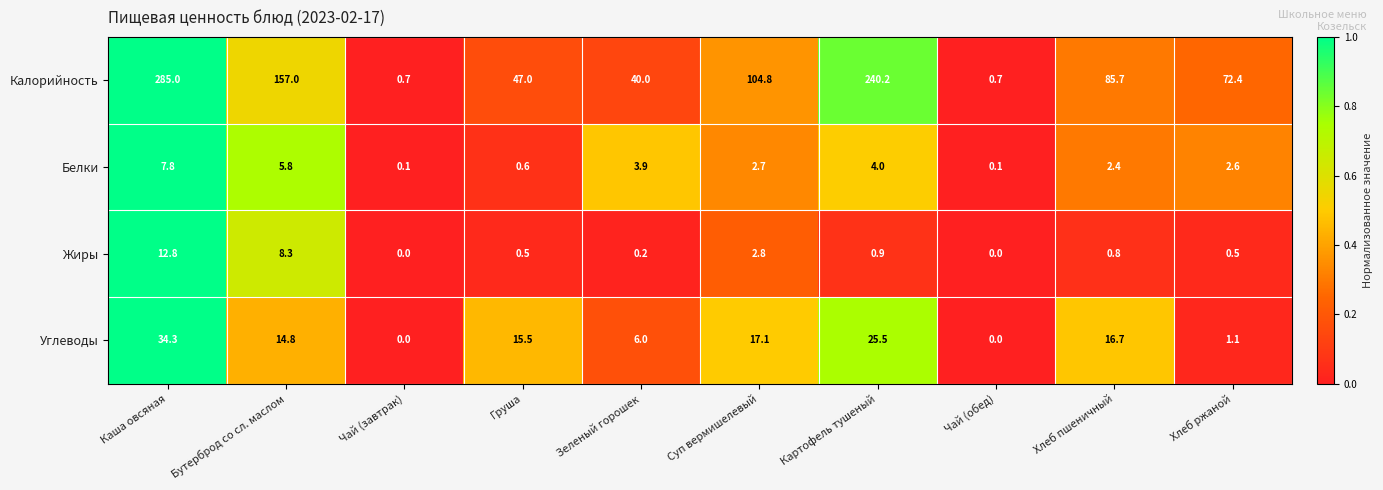

Count the number of categories in the chart.

10